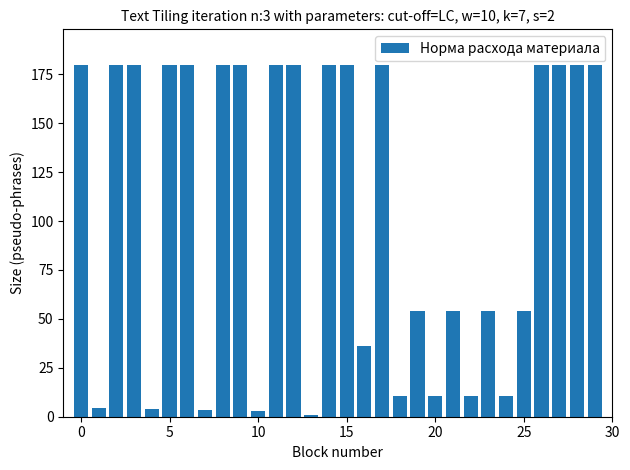

What is the average value?

106.3